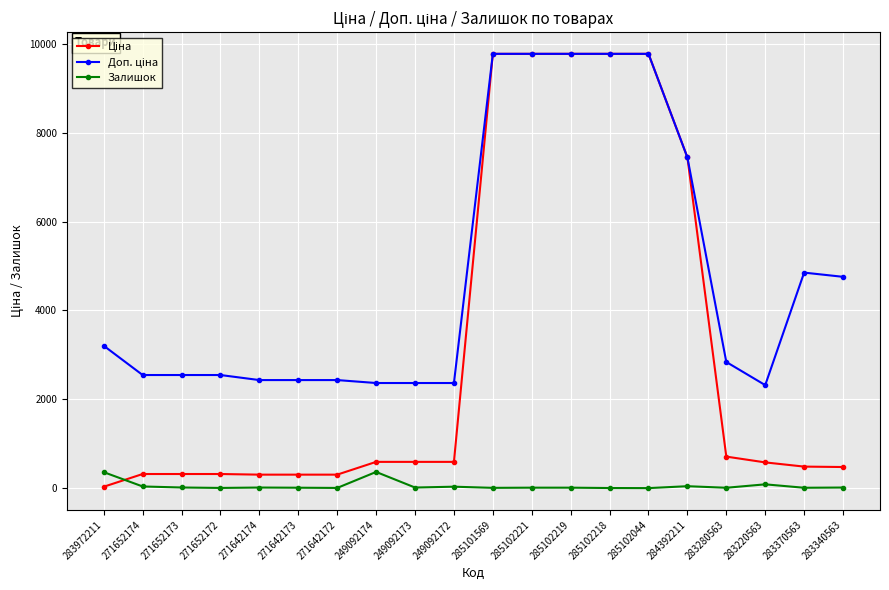

What position from the left is 271652172?

4